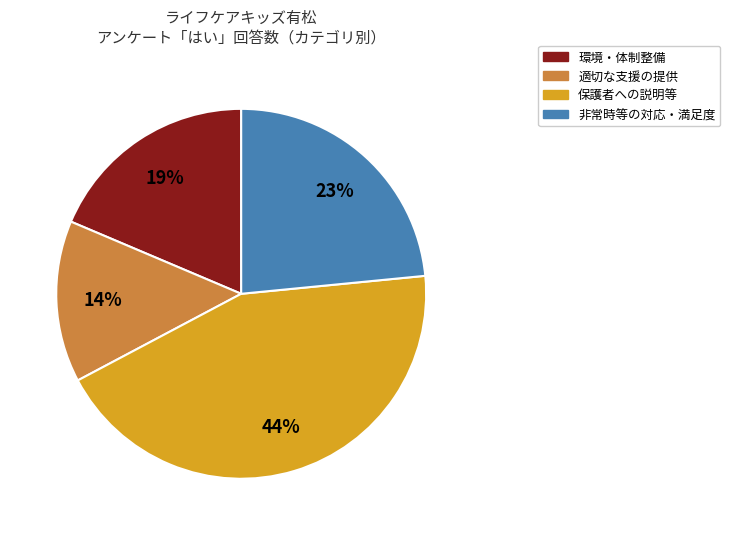

Does any single category account for the majority?

No